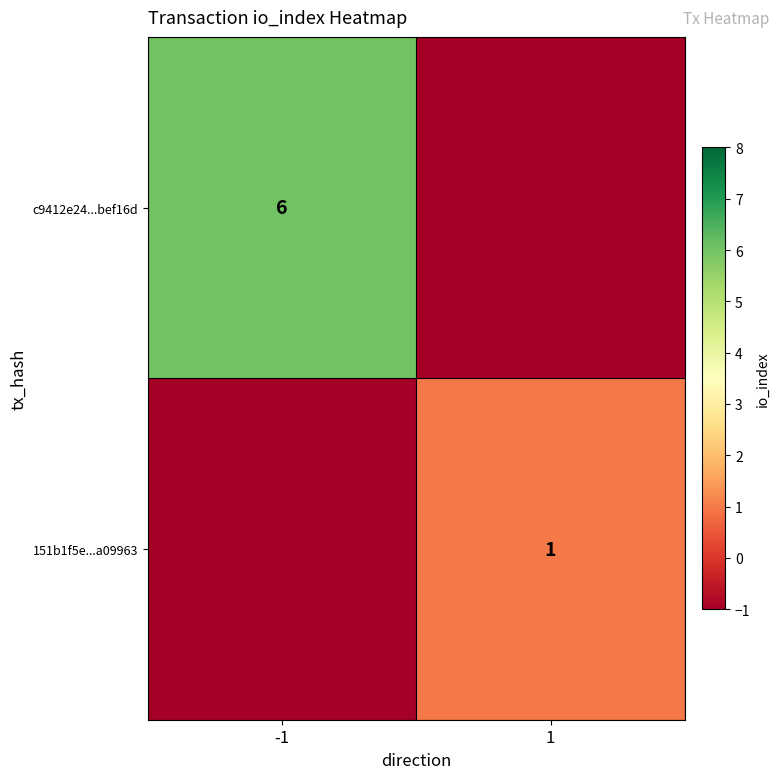

The c9412e24...bef16d series shows 2 at -1. True or false?

False